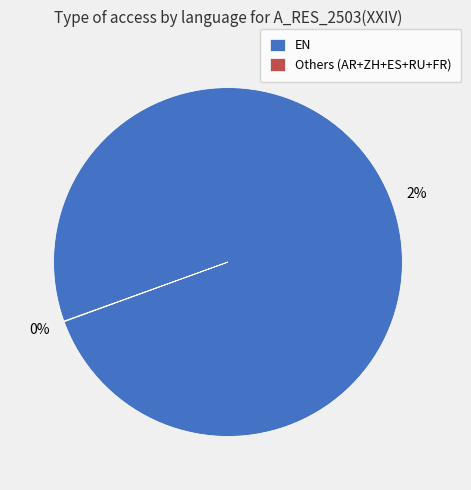

The AR slice represents 1% of the pie. True or false?

False